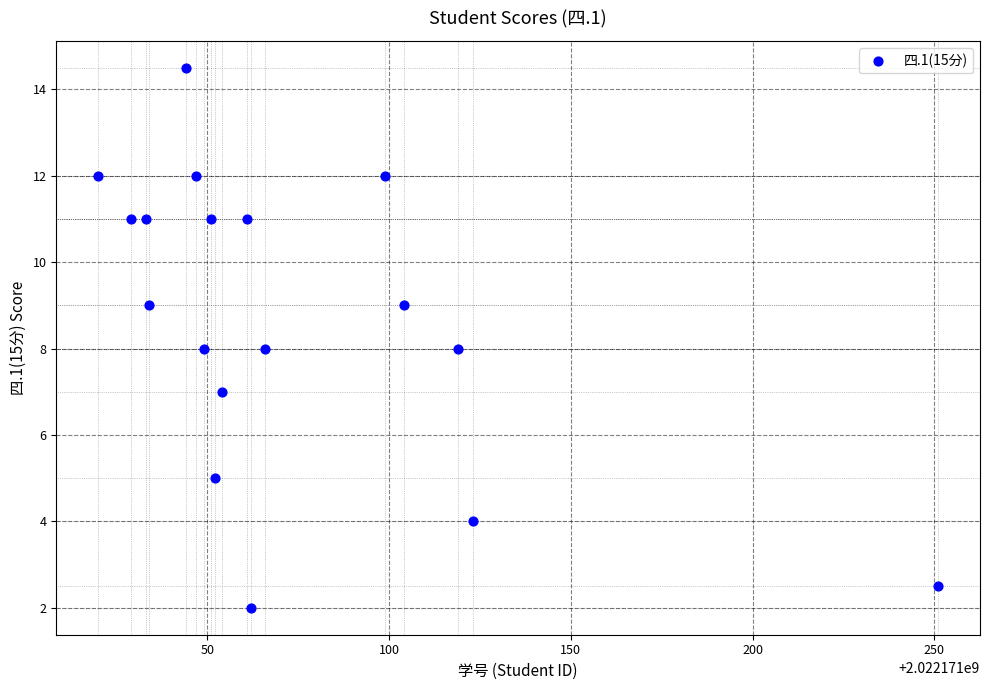

What is the range of X values (max minus min)?

231.0